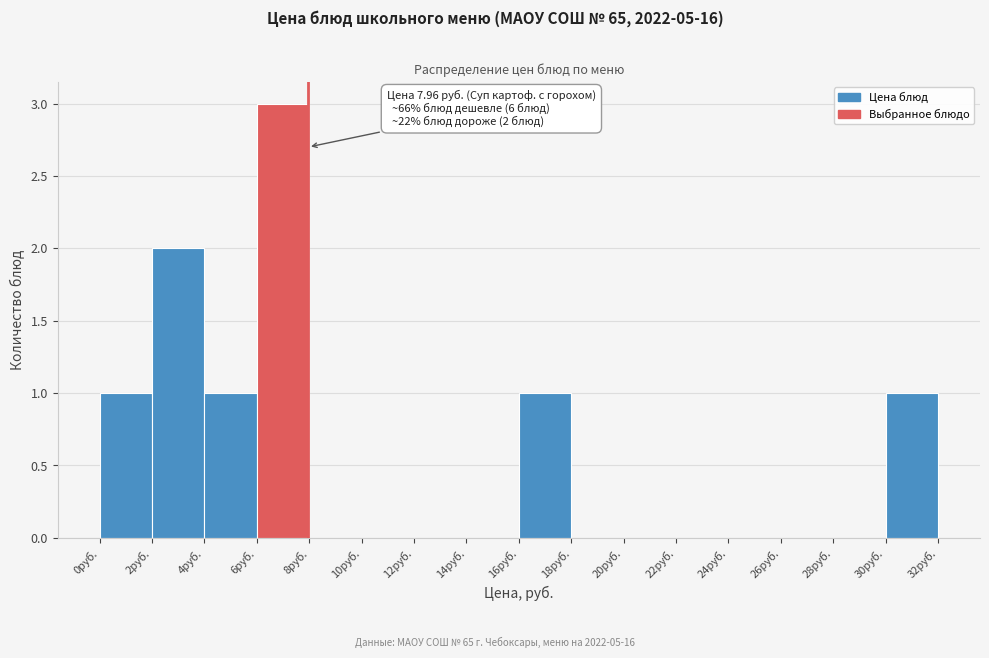

Over which range of the x-axis is the bar tallest?

6 to 8